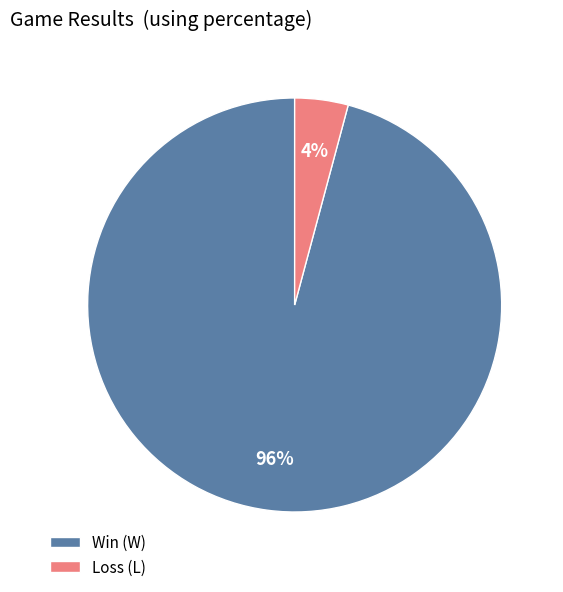

Rank the categories by value from lowest to highest.

Loss (L), Win (W)